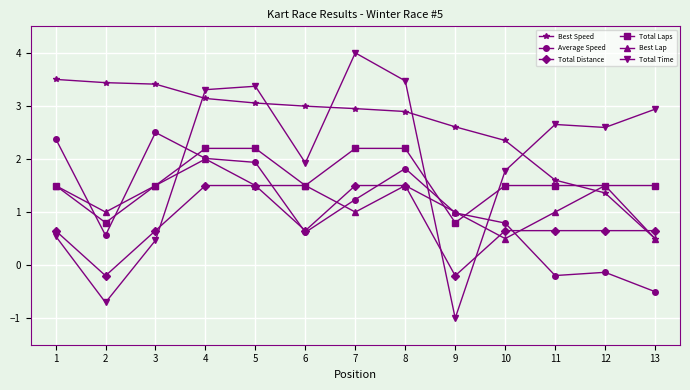

Which series changed the most between 6 and 10?

Best Lap